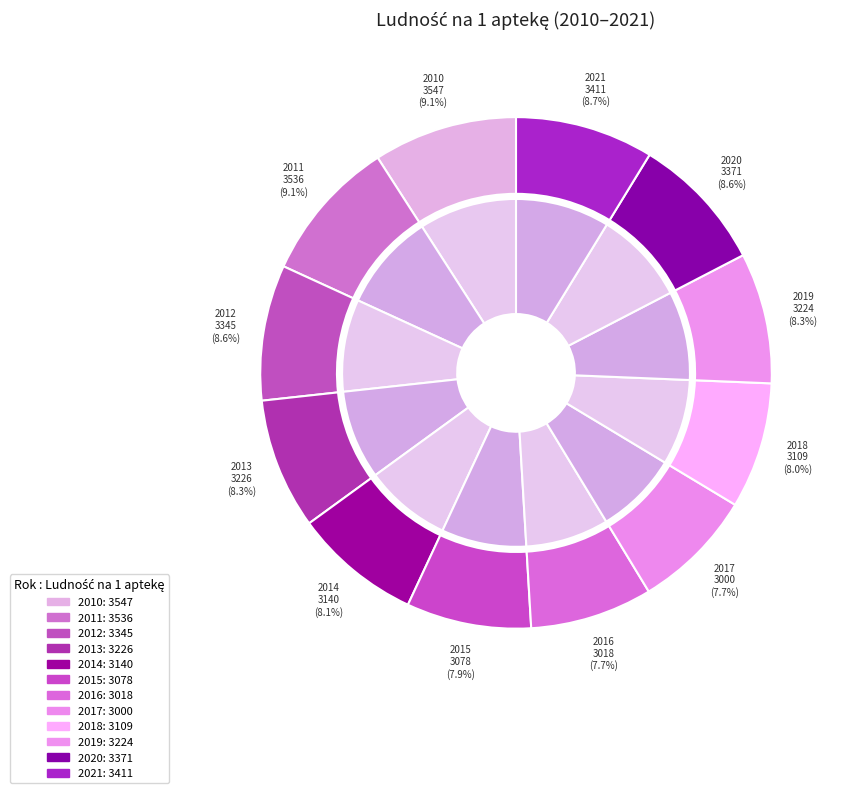

What percentage is the 2018 slice, to the nearest percent?

8%